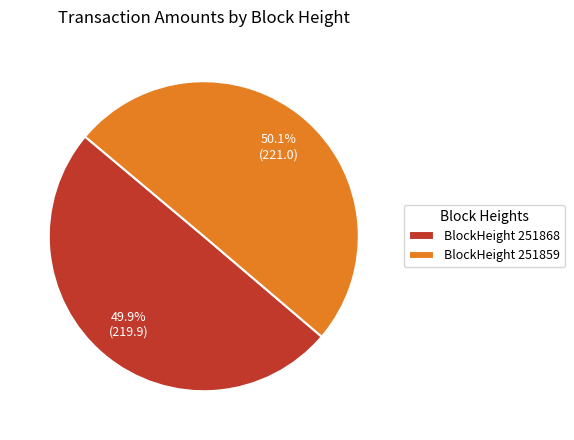

Does any single category account for the majority?

Yes